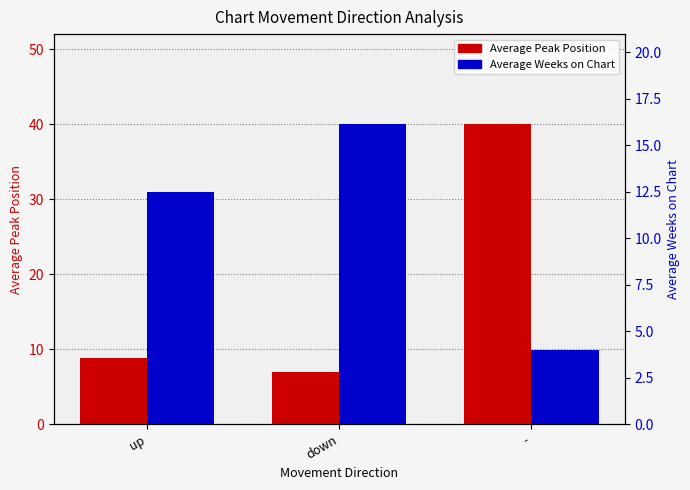

What is the value of the Average Peak Position bar at the 2nd from the left?

6.9